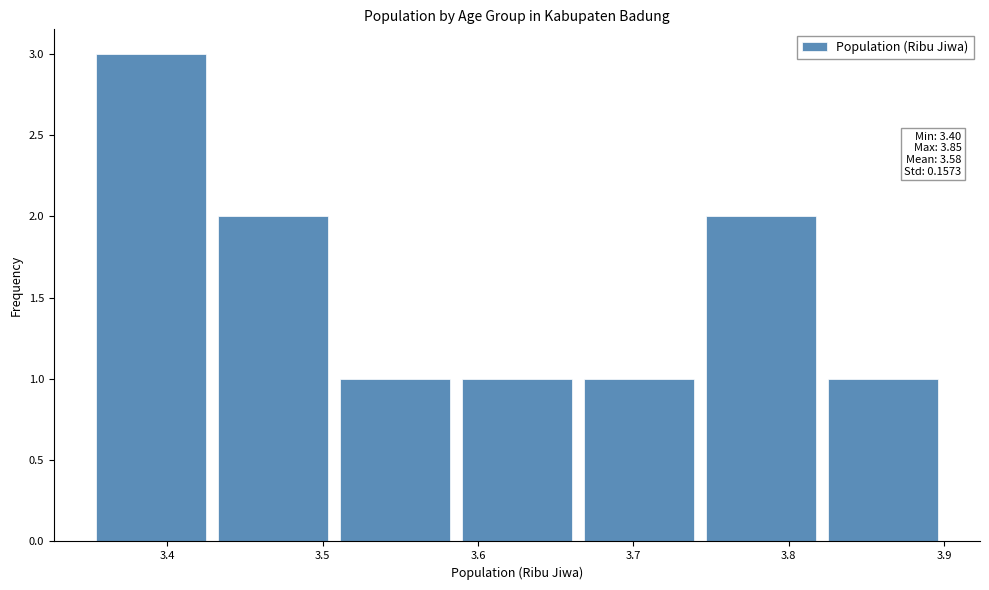

Which range on the x-axis has the tallest bar?

3.35 to 3.43